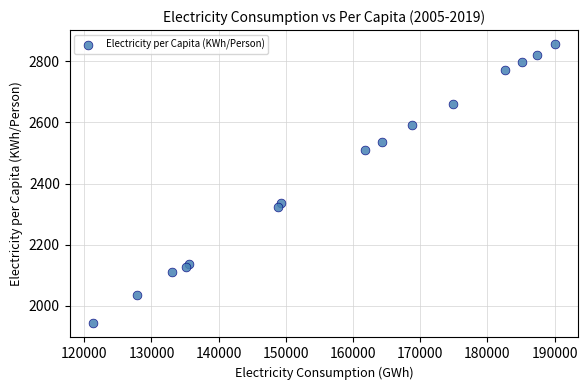

What Y value in the scatter plot is closest to 2399?

2337.2